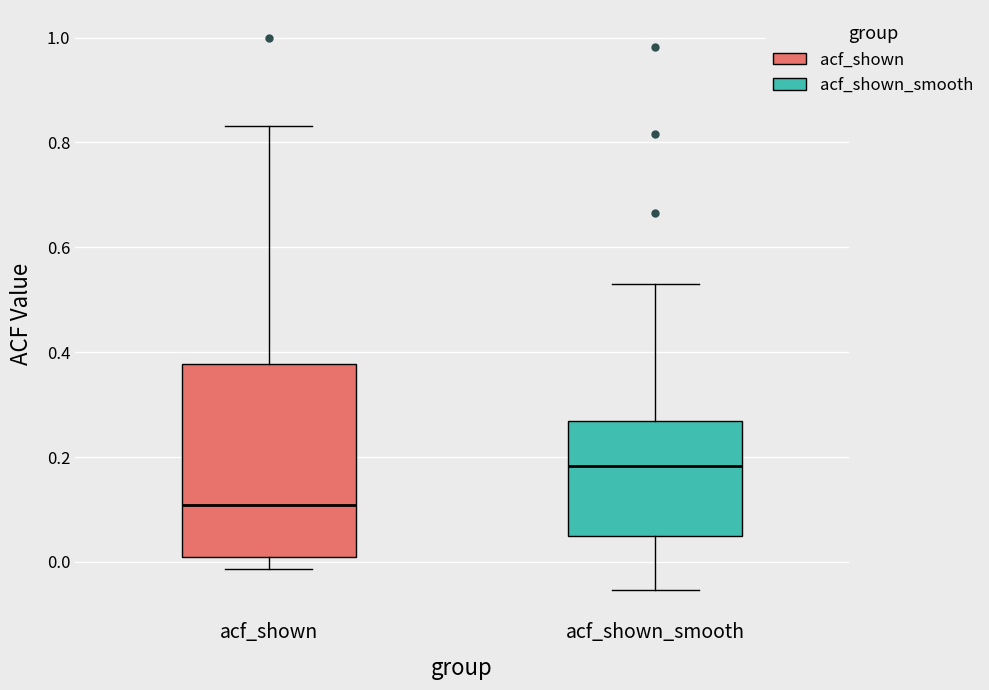

Where does the median line of the box for acf_shown sit on the y-axis? The values are not printed on the chart, so give them approximately, as read against the axis.

0.10